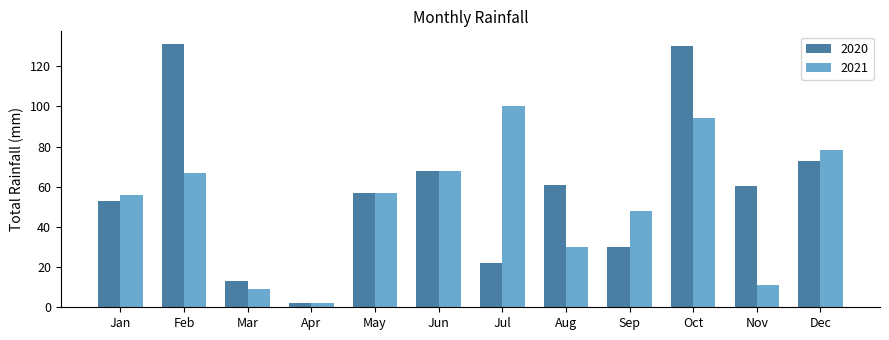

Are the bars grouped side by side (vs. stacked)?

Yes